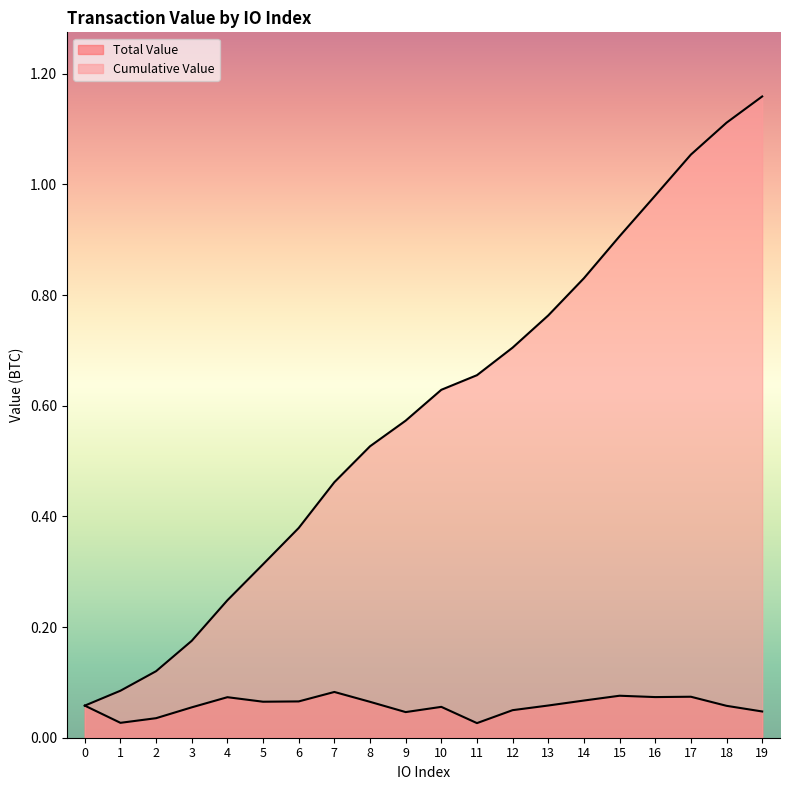

What is the difference between the maximum and second lowest values in the Total Value series?

0.1